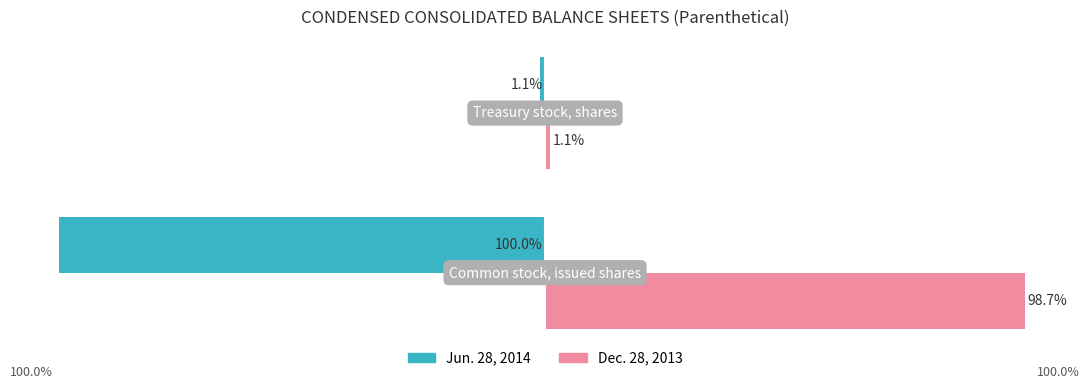

Which series has the widest spread of values?

Jun. 28, 2014